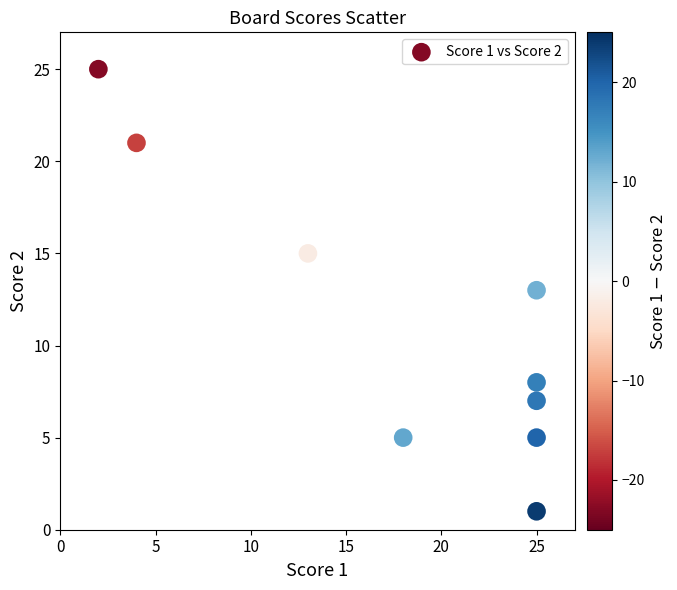

What is the average Y value?

11